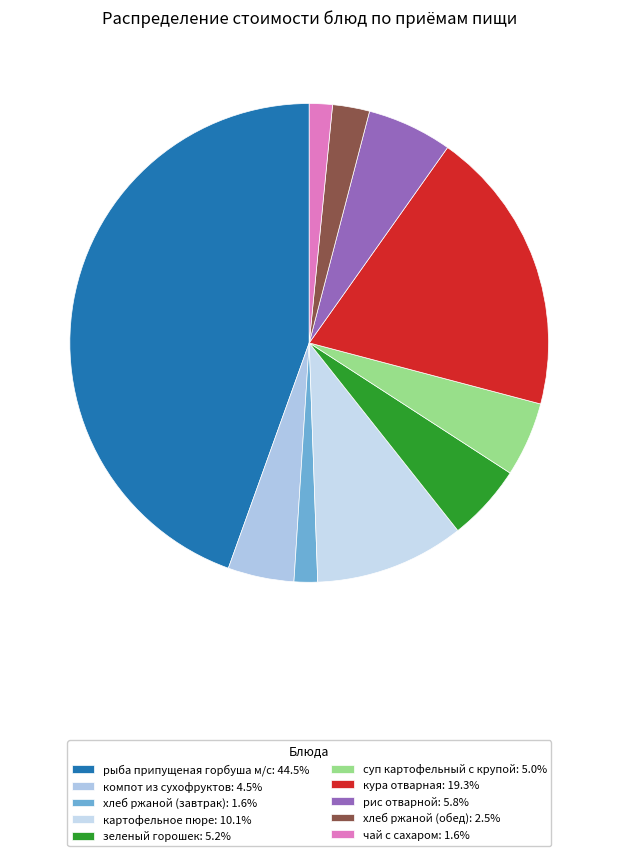

What percentage is the картофельное пюре slice, to the nearest percent?

10%